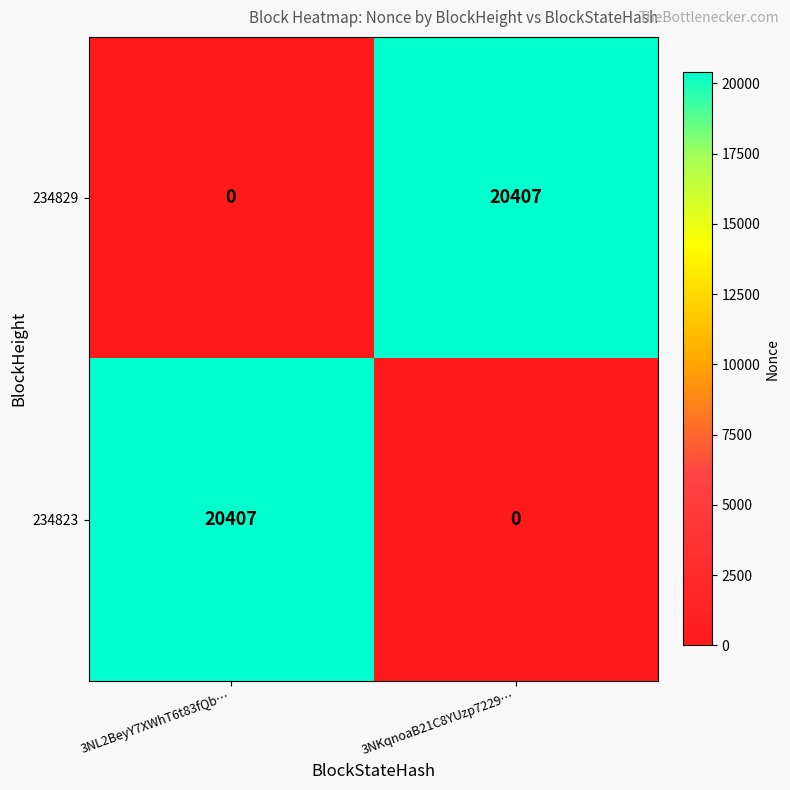

Reading left to right, transcribe all the data shown in this chart.

234829: 0	20407
234823: 20407	0